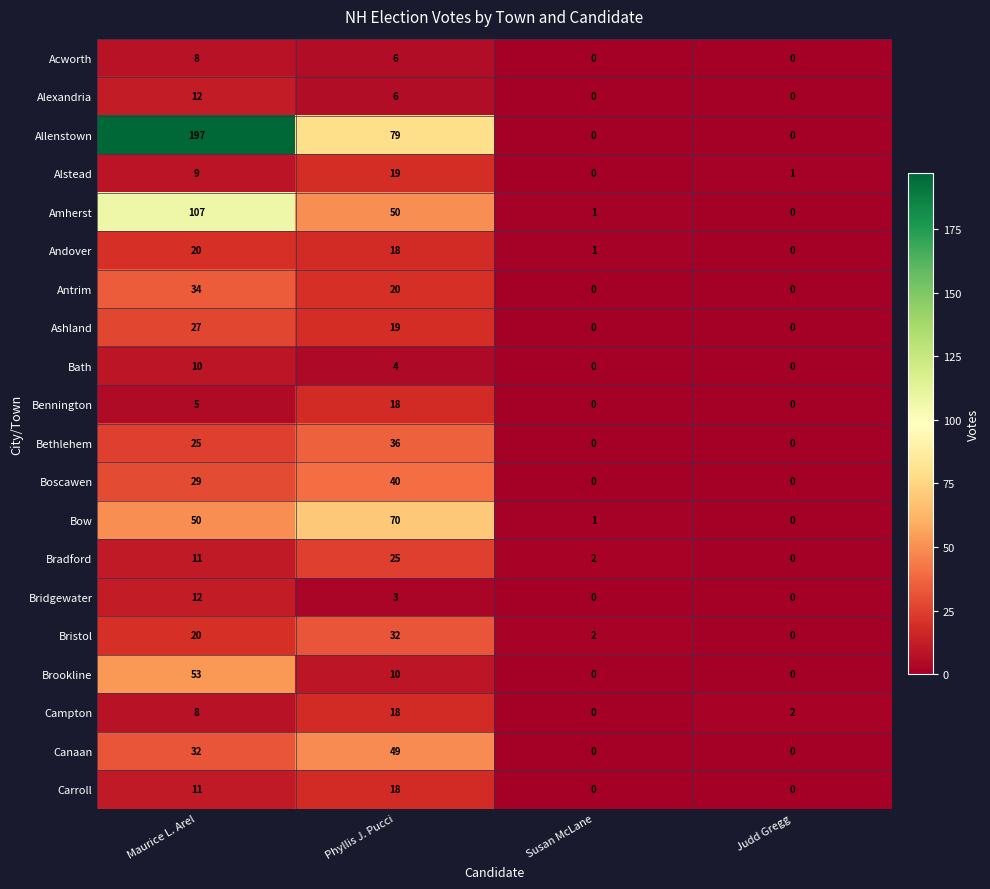

Which category has the lowest value across all series?

Susan McLane